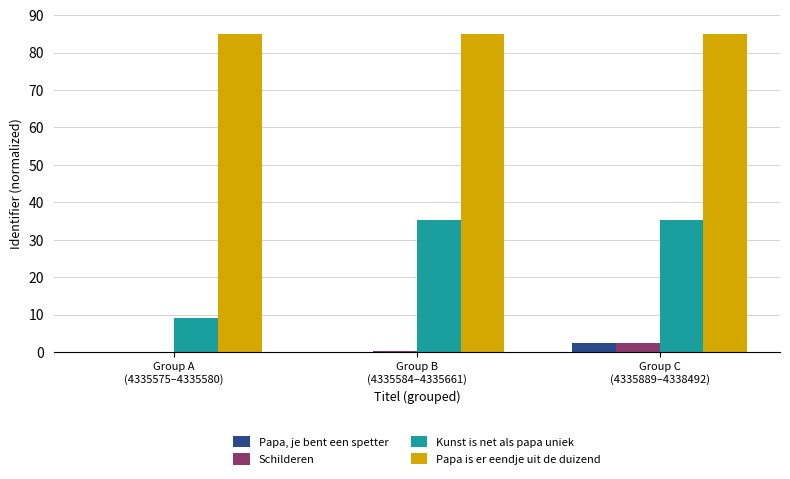

At which category is the sum across all series the highest?

Group C
(4335889–4338492)